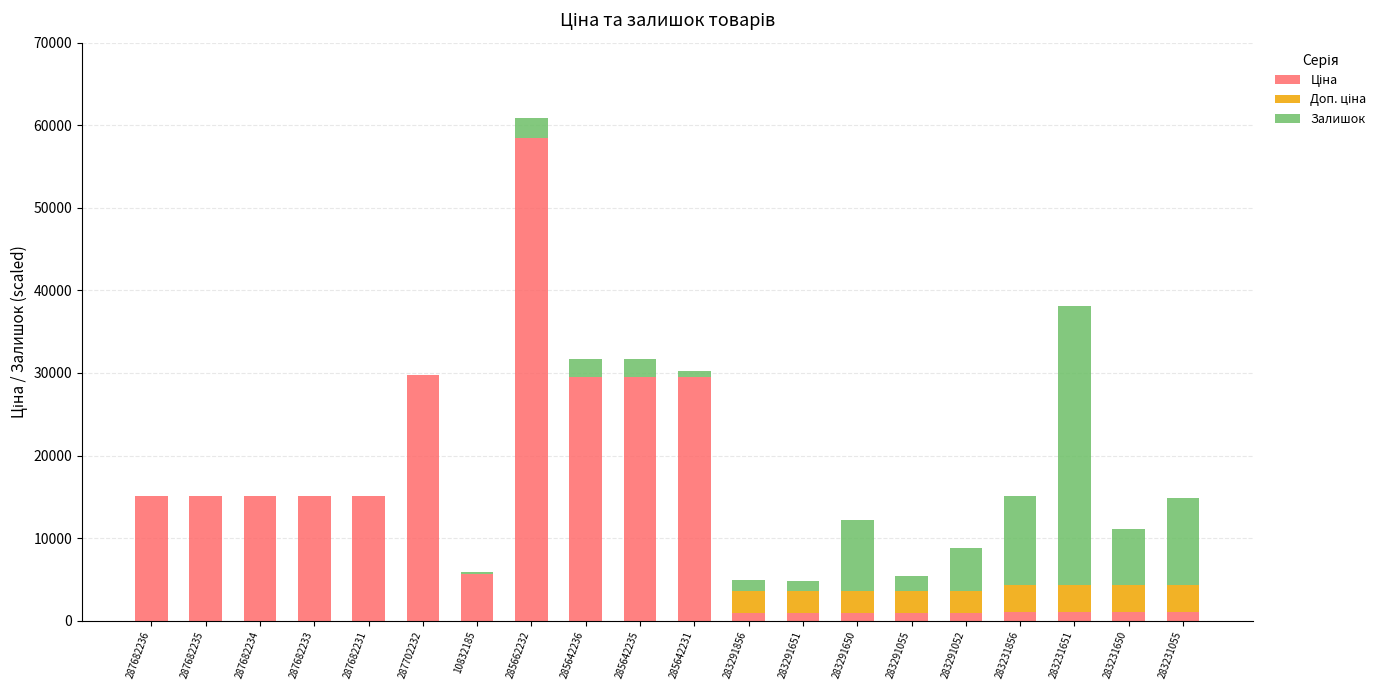

At which category is the sum across all series the highest?

285662232